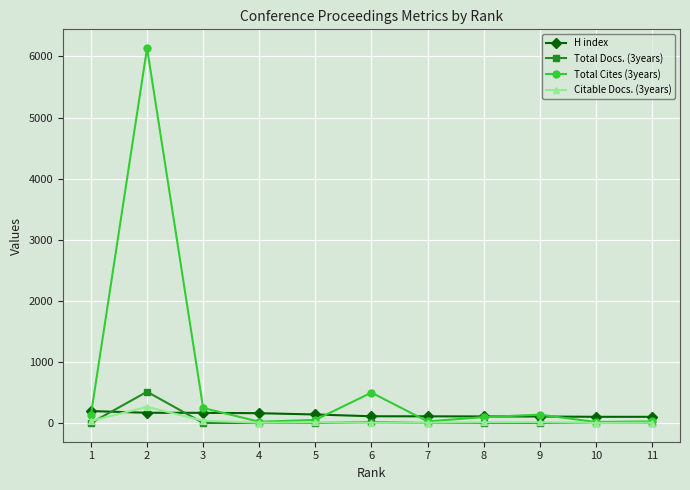

What is the difference between the highest and lowest values at 6?

492